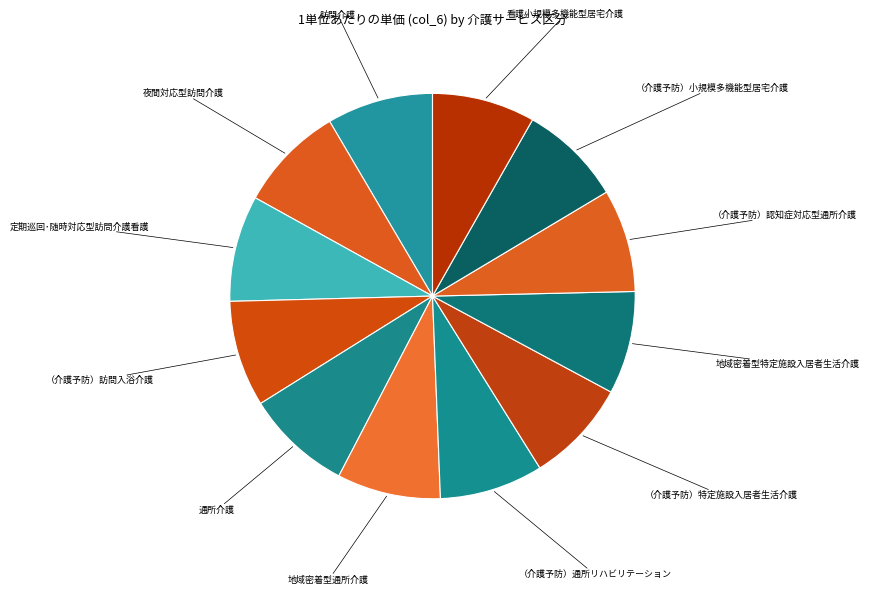

Rank the categories by value from highest to lowest.

訪問介護, 夜間対応型訪問介護, 定期巡回･随時対応型訪問介護看護, （介護予防）訪問入浴介護, 通所介護, 地域密着型通所介護, （介護予防）通所リハビリテーション, （介護予防）特定施設入居者生活介護, 地域密着型特定施設入居者生活介護, （介護予防）認知症対応型通所介護, （介護予防）小規模多機能型居宅介護, 看護小規模多機能型居宅介護